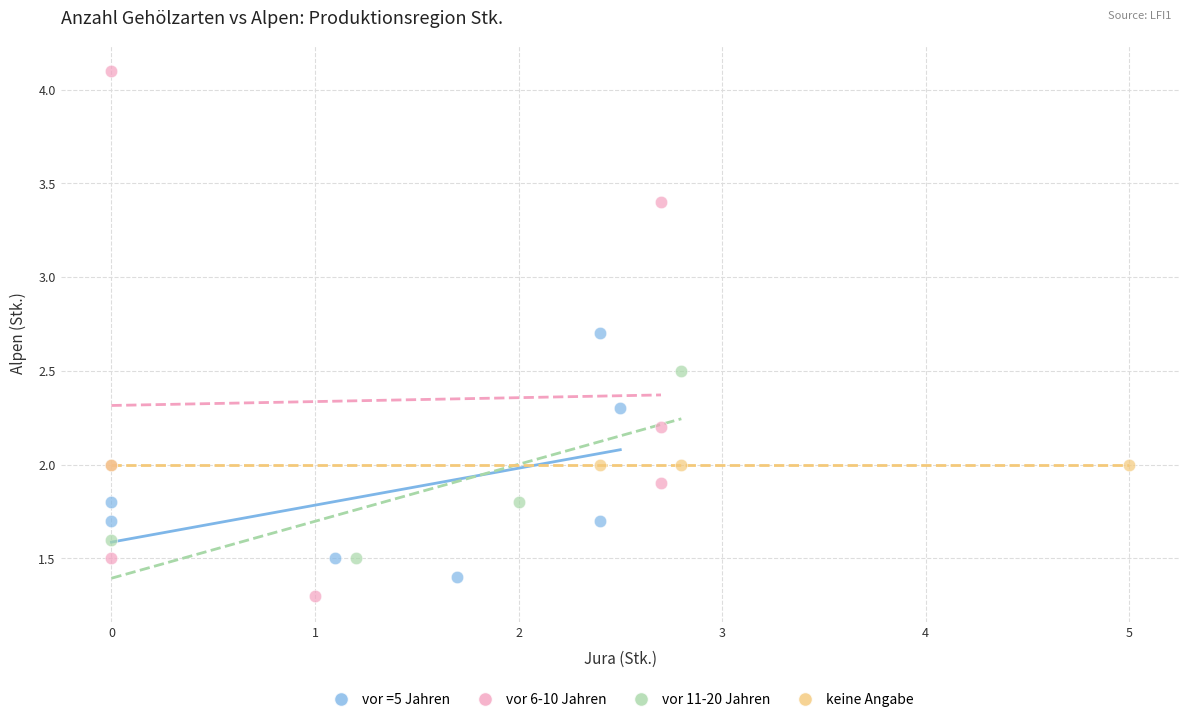

Which series contains the highest Y value?

vor 6-10 Jahren